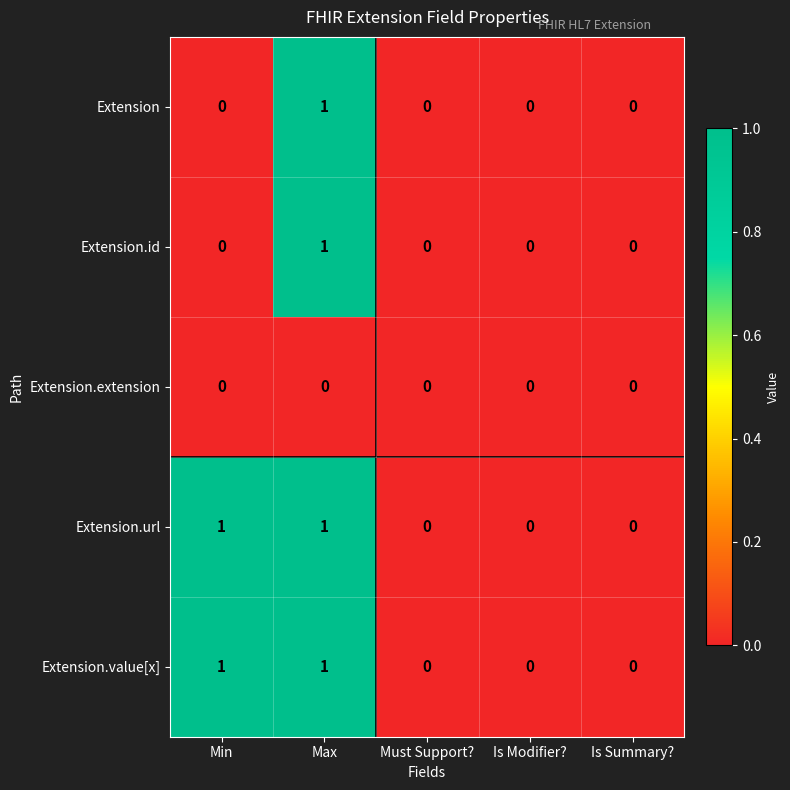

How many Extension.id values are between 0 and 1?

5